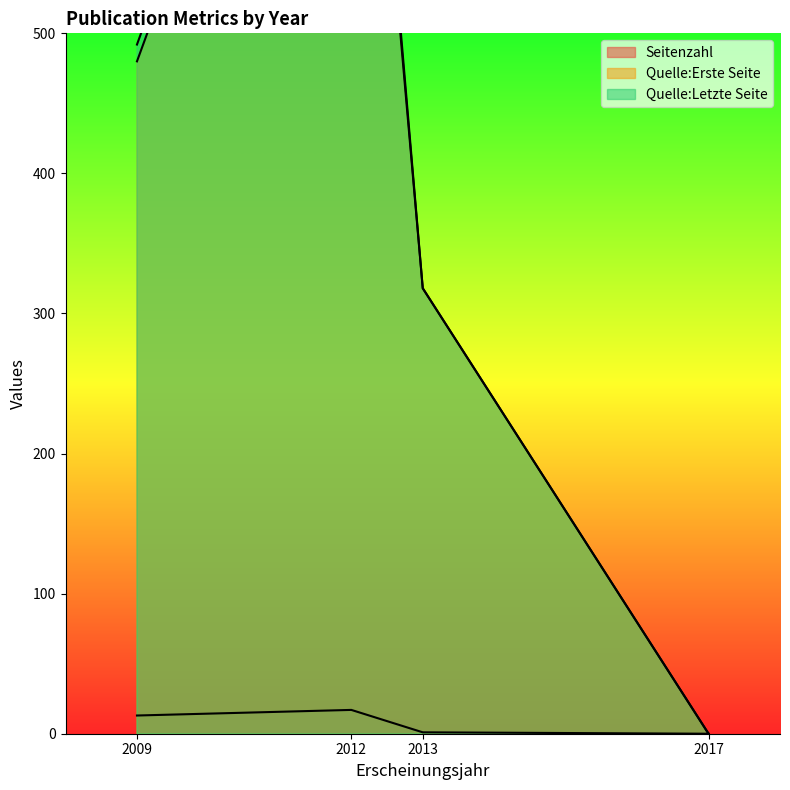

Which category has the lowest value across all series?

2017